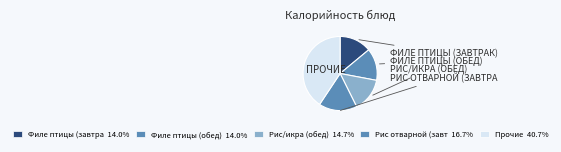

How many segments does this pie chart have?

5